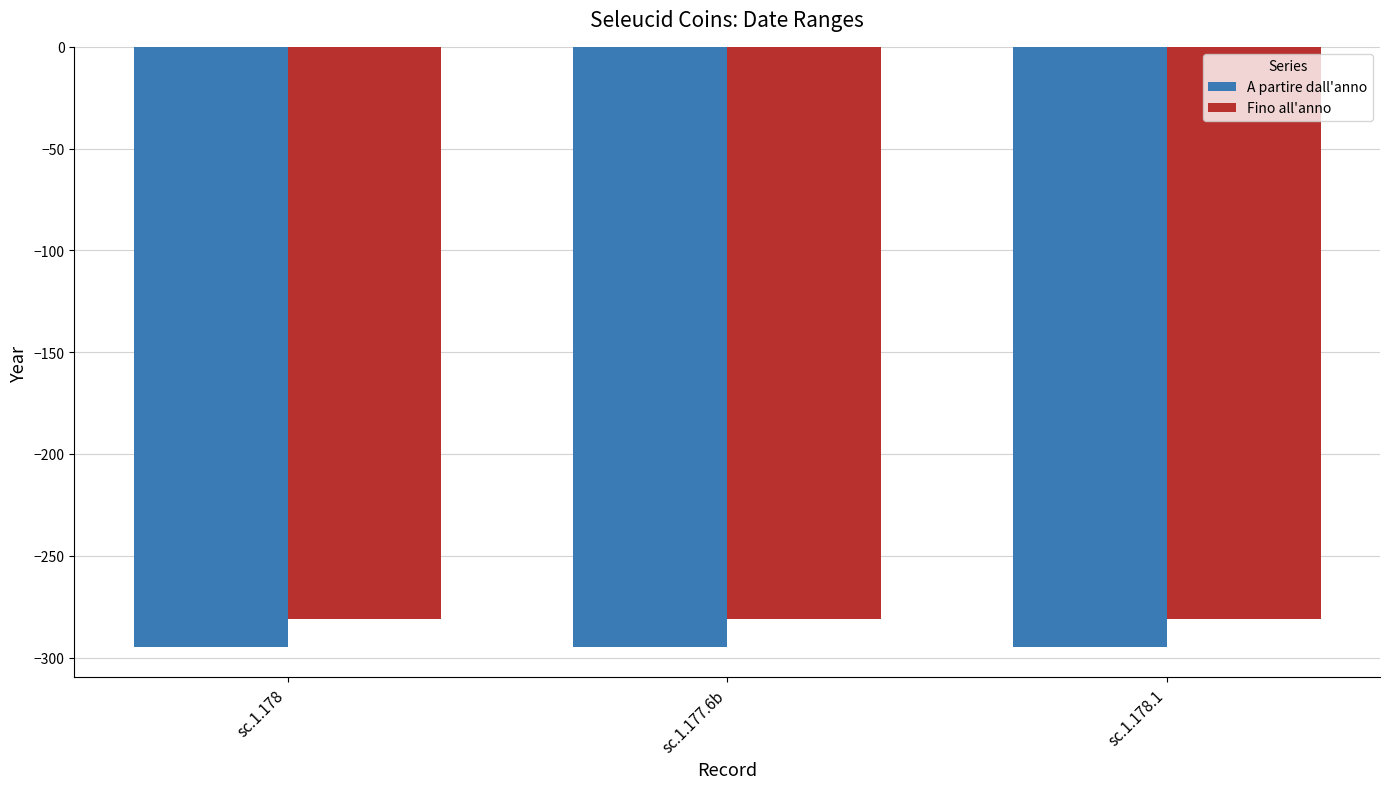

Which series has the largest total across all categories?

Fino all'anno